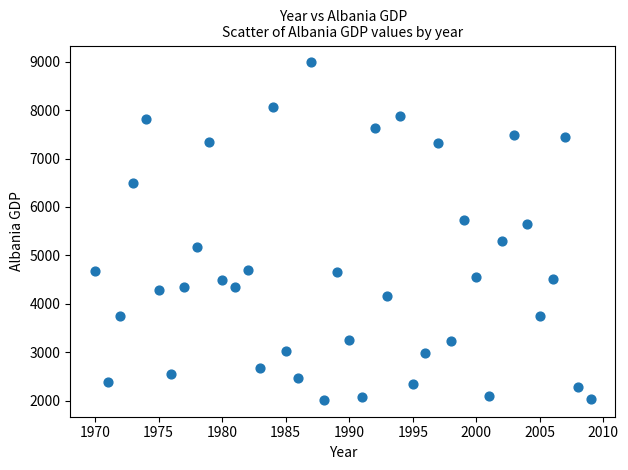

What is the range of Y values (max minus min)?

6967.3